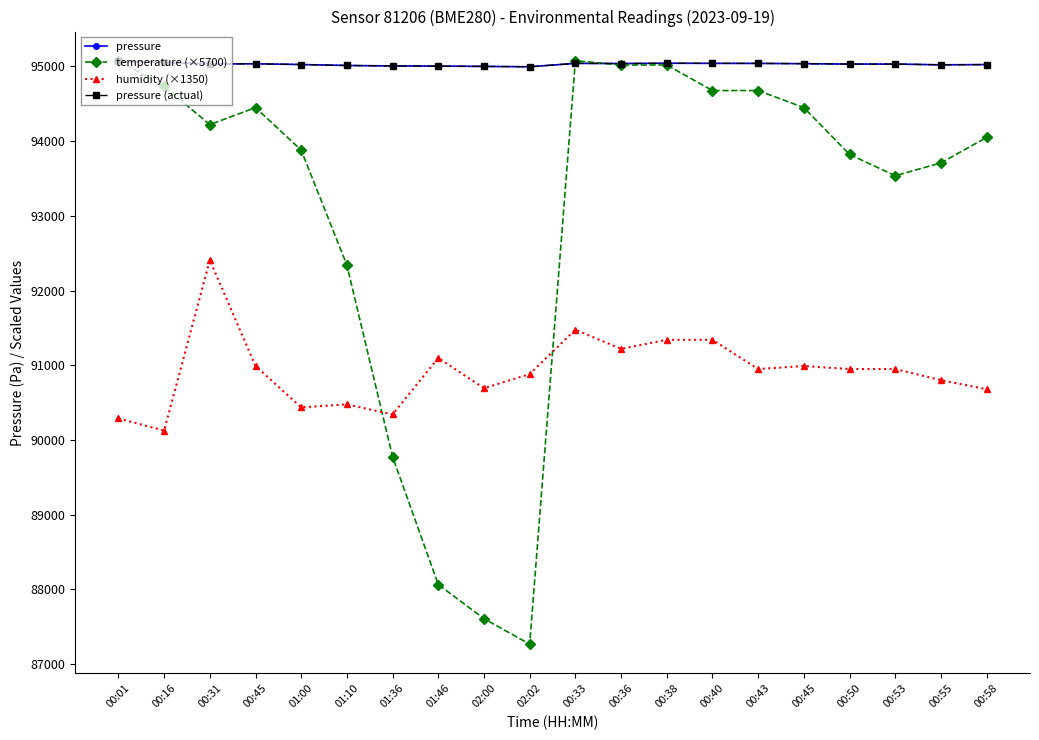

Rank the series at 02:00 from highest to lowest value.

pressure, pressure (actual), humidity (×1350), temperature (×5700)